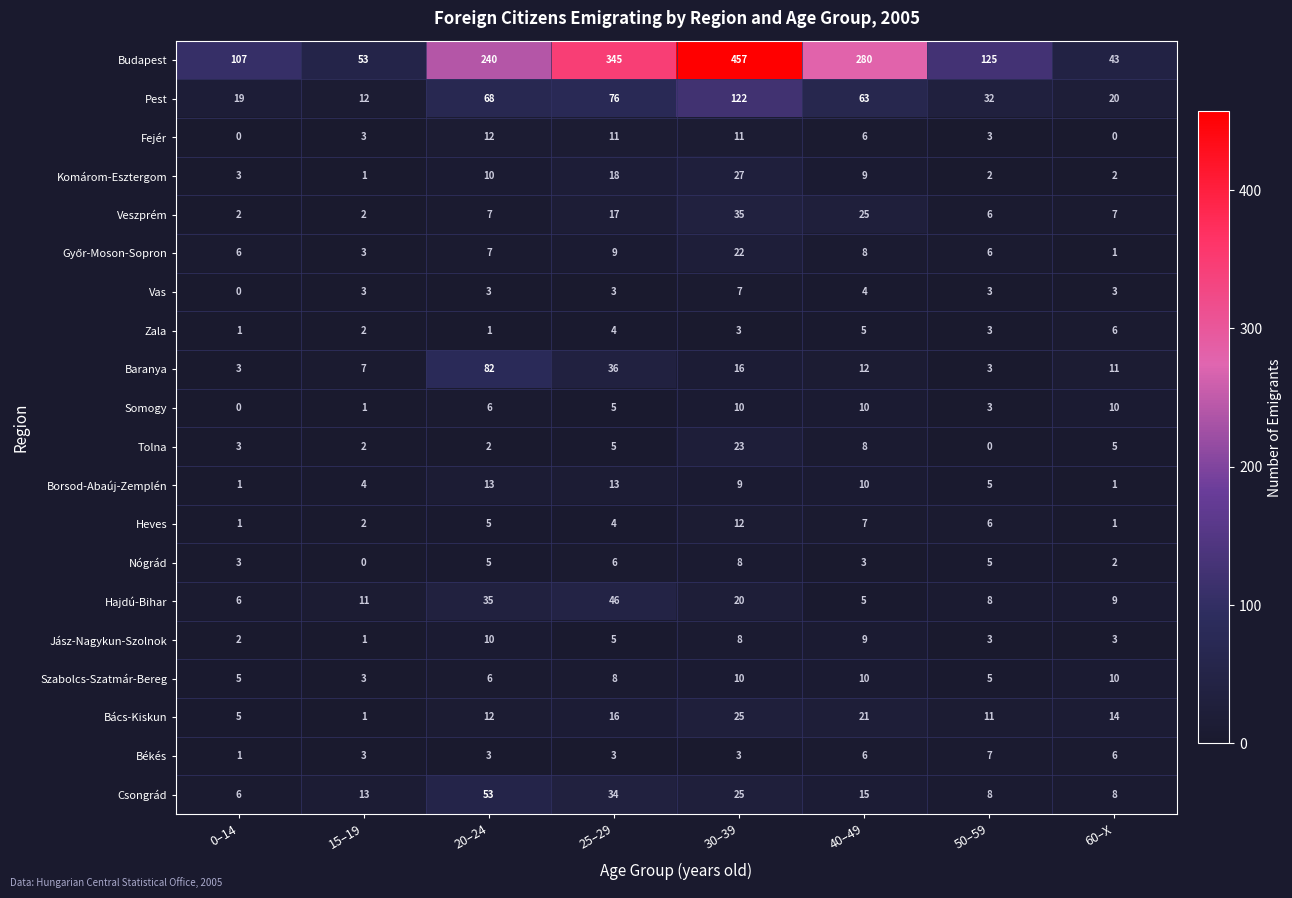

What value does the Nógrád series have at 25–29?

6